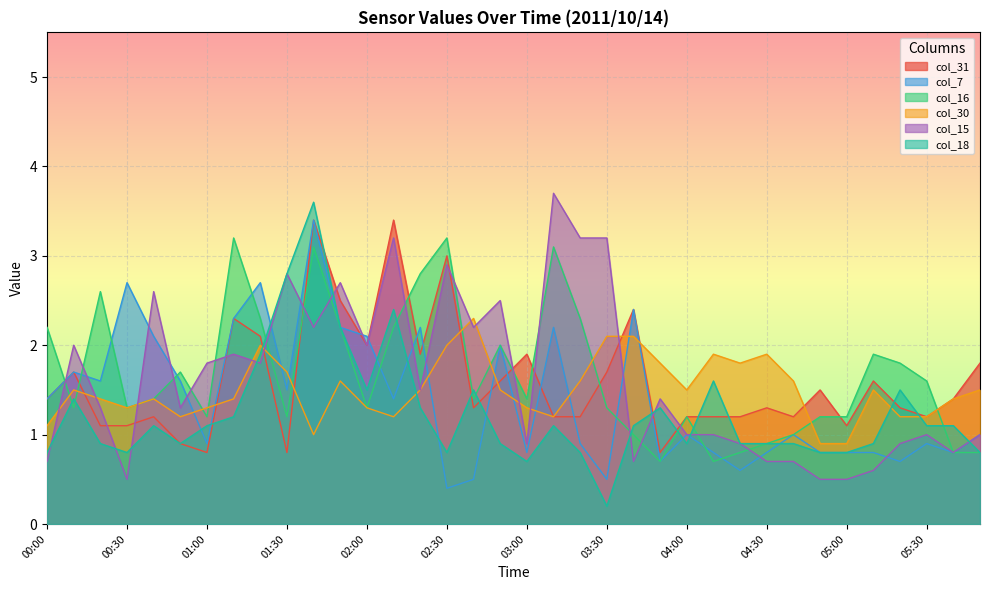

Between 02:10 and 03:20, which series saw the biggest shift?

col_31